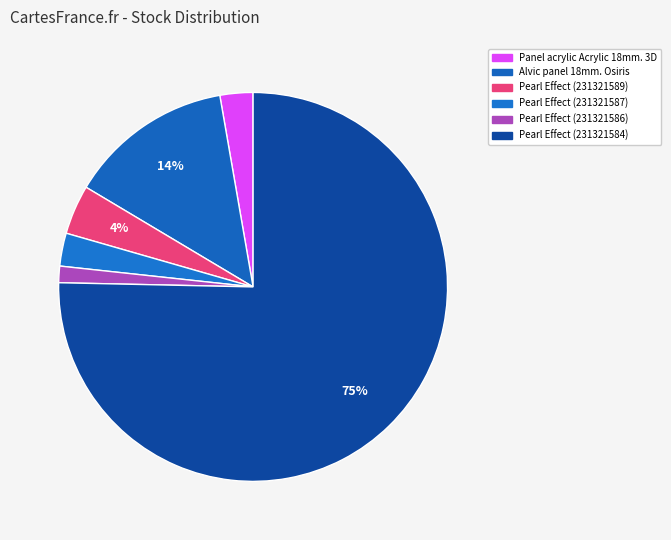

Rank the categories by value from highest to lowest.

Alvic panel 18 mm. Pearl Effect (231321584), Alvic panel 18 mm. Osiris, Alvic panel 18 mm. Pearl Effect (231321589), Panel acrylic Acrylic 18 mm. 3D, Alvic panel 18 mm. Pearl Effect (231321587), Alvic panel 18 mm. Pearl Effect (231321586)